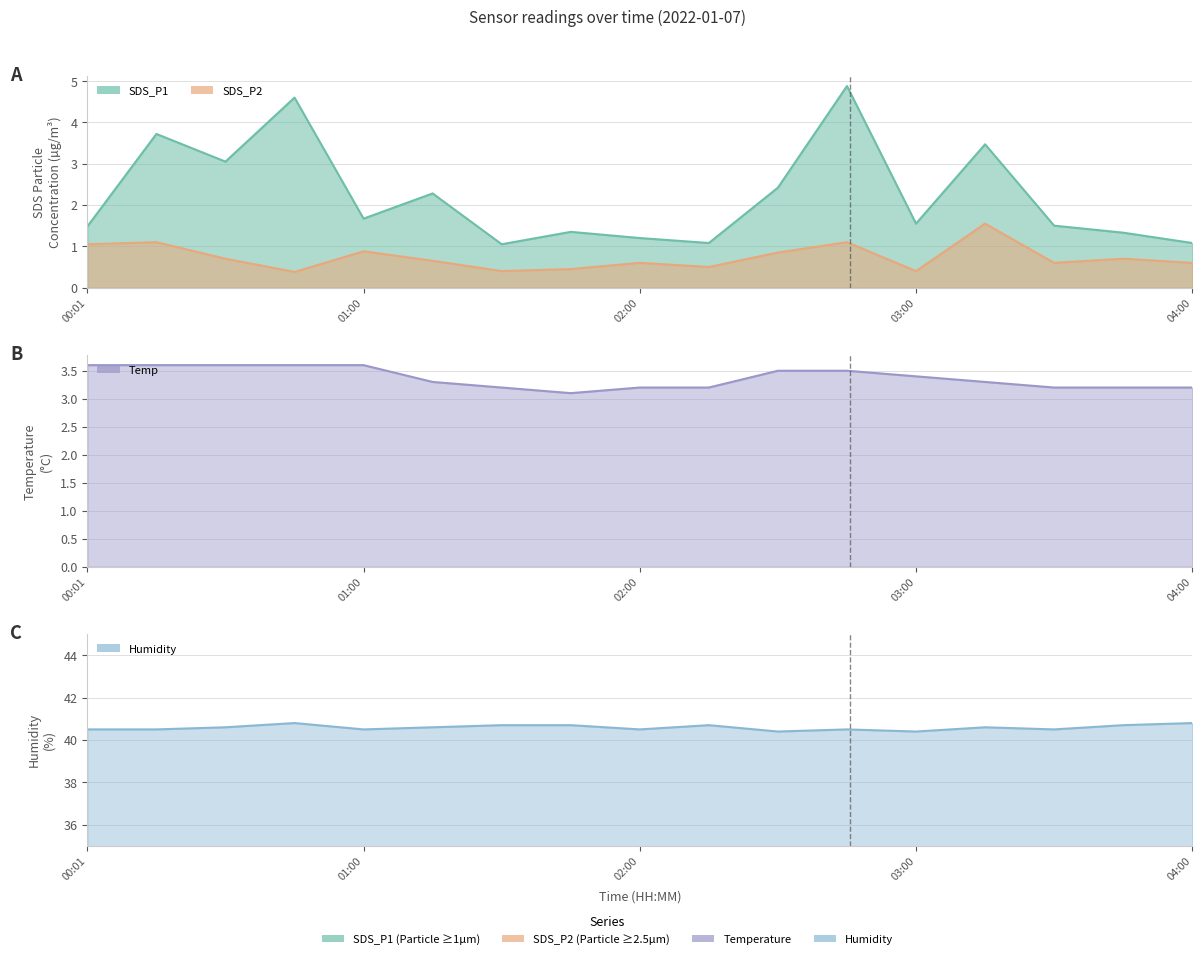

True or false: SDS_P2 line has more than 2 points higher than both neighbors.

True